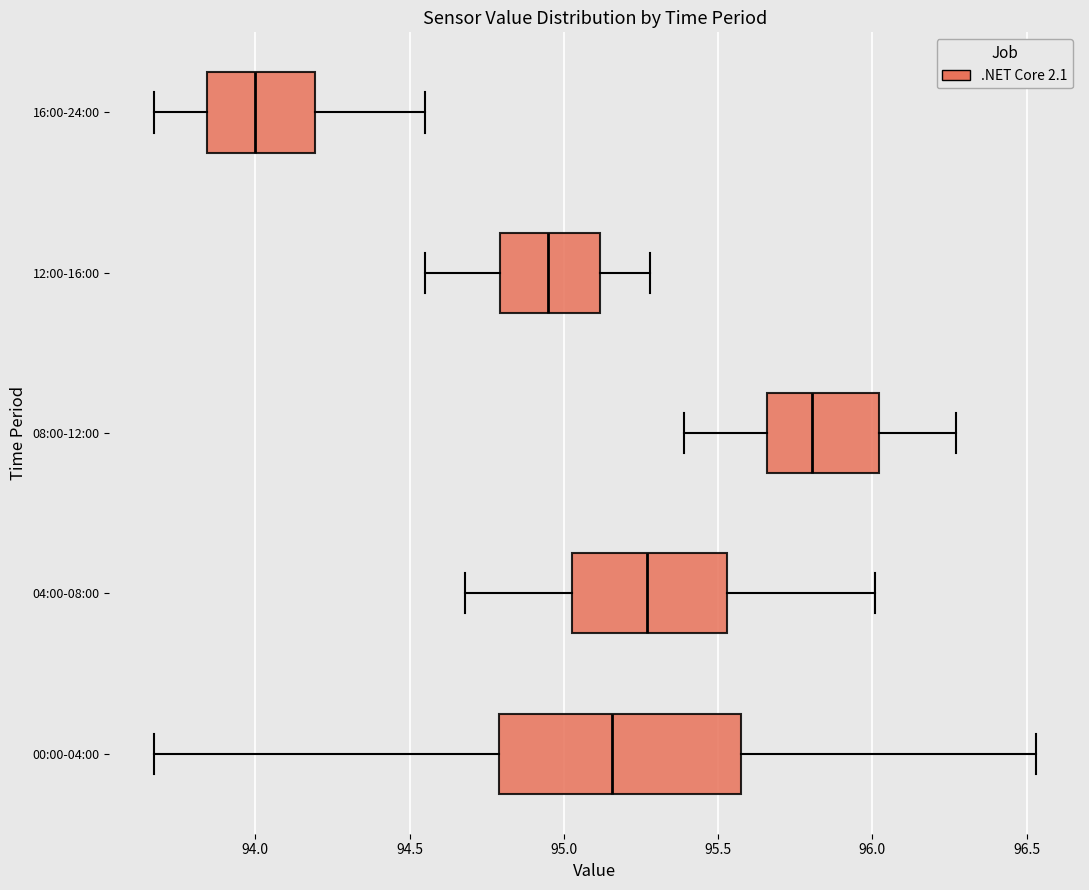

Which box is the widest, from its left edge to its right edge?

00:00-04:00